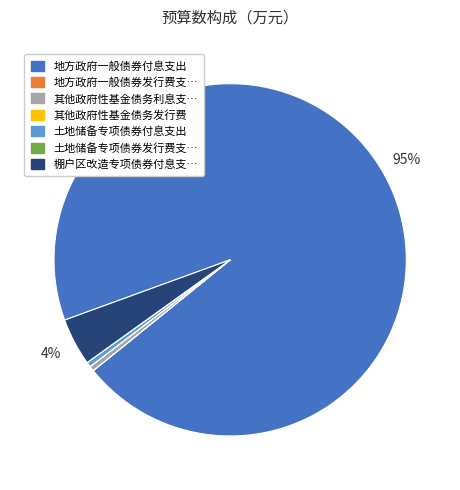

To the nearest percent, what is the average slice percentage?

14%